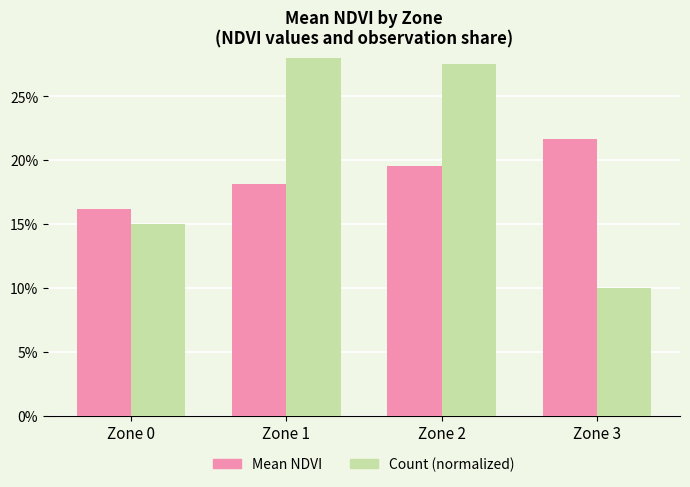

Between Zone 0 and Zone 2, which series saw the biggest shift?

Count (normalized)